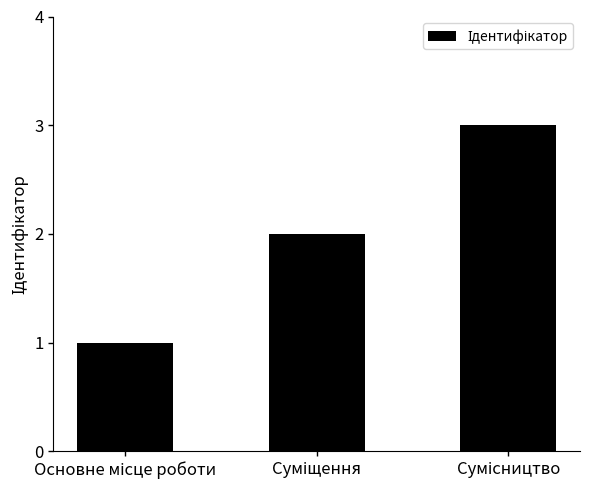

What is the sum of all values?

6